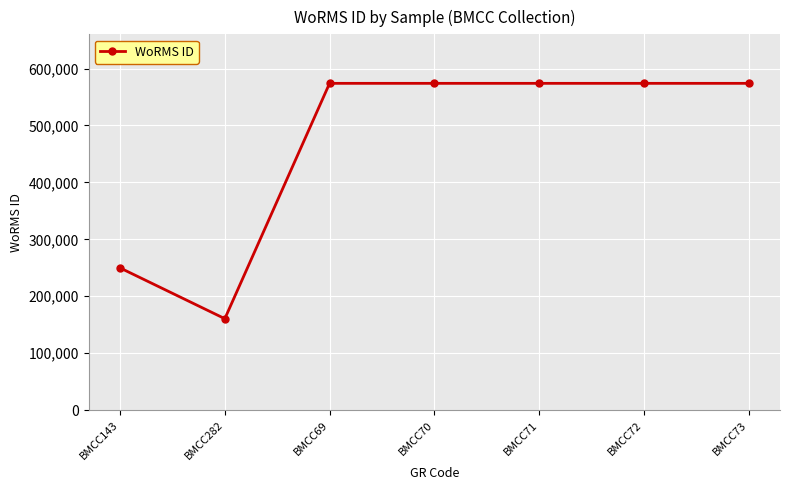

Does the chart display data point markers on the line(s)?

Yes